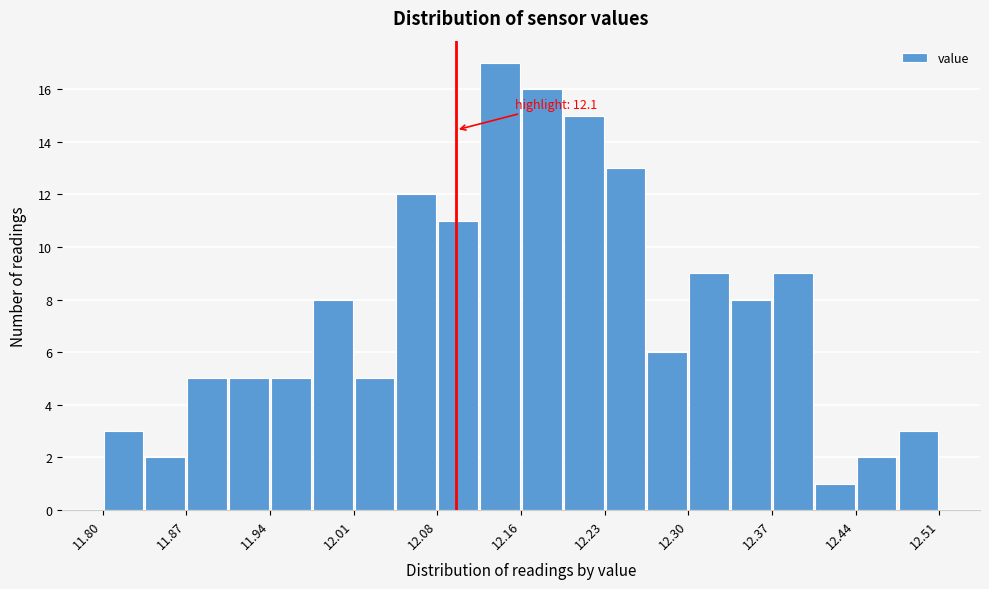

Read against the x-axis, roughly where is the centre of the tallest bar?

12.14